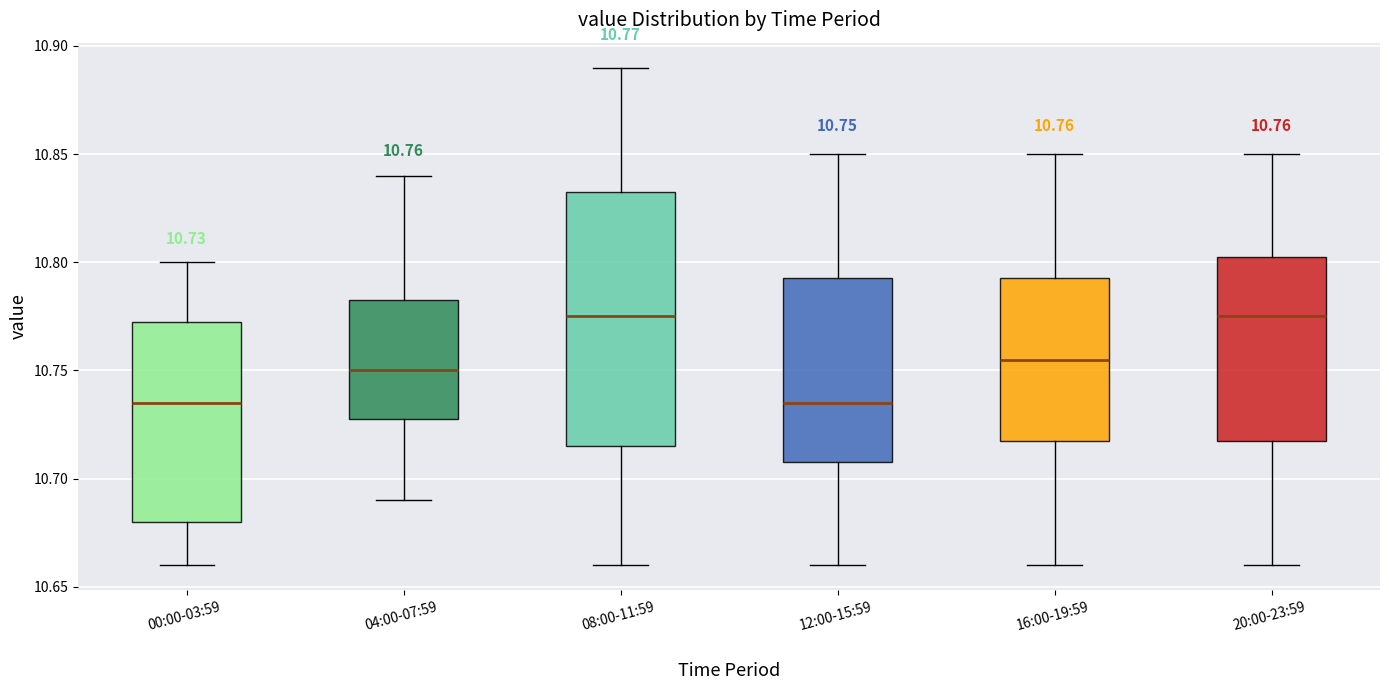

Which box is the tallest, from its lower edge to its upper edge?

08:00-11:59